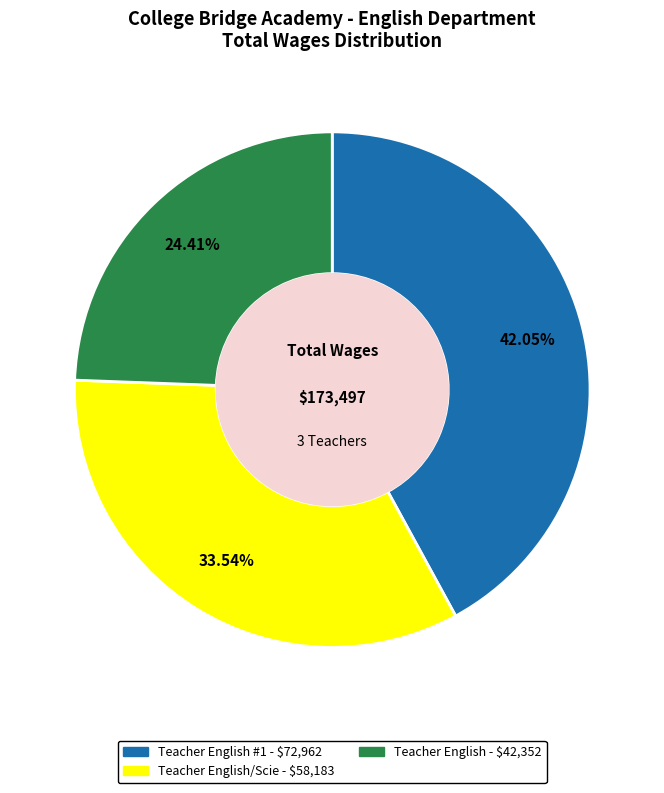

Is there a majority slice in this chart?

No